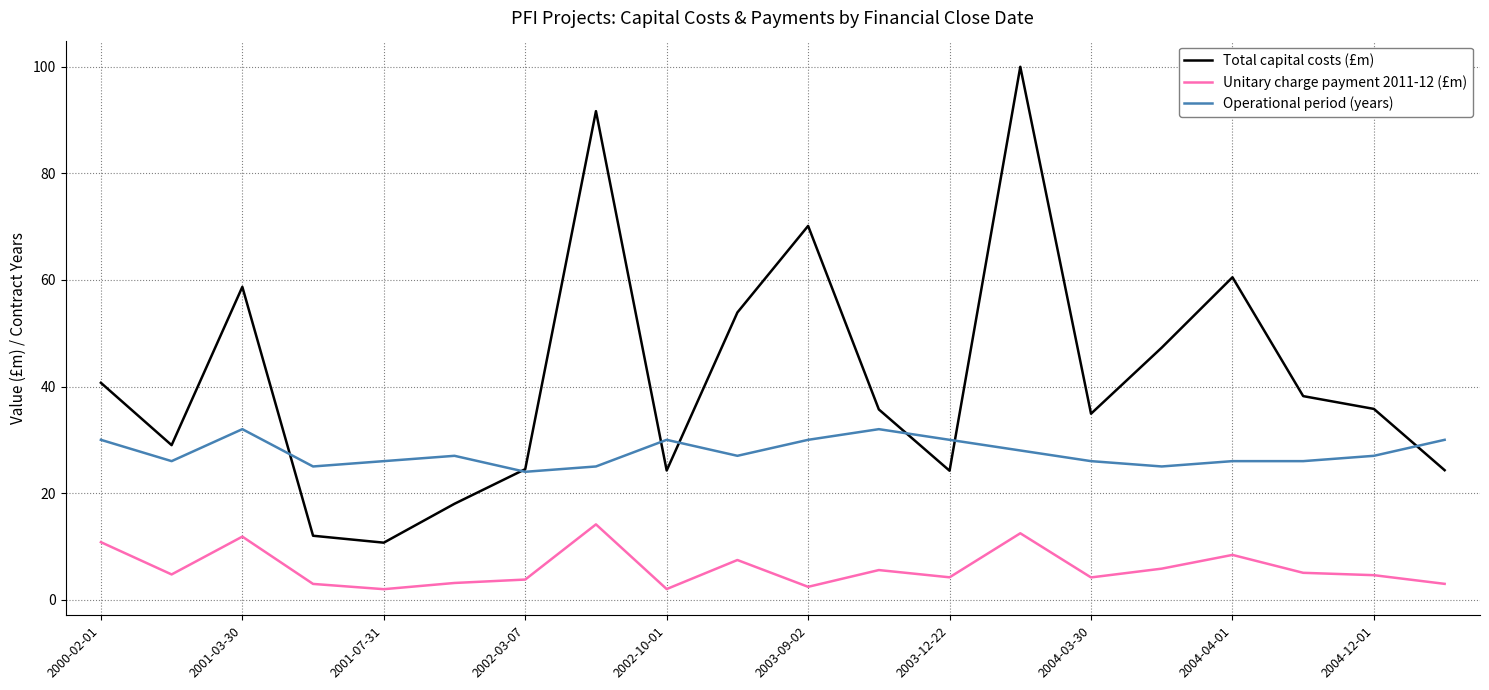

What are all the series names shown in the legend?

Total capital costs (£m), Unitary charge payment 2011-12 (£m), Operational period (years)